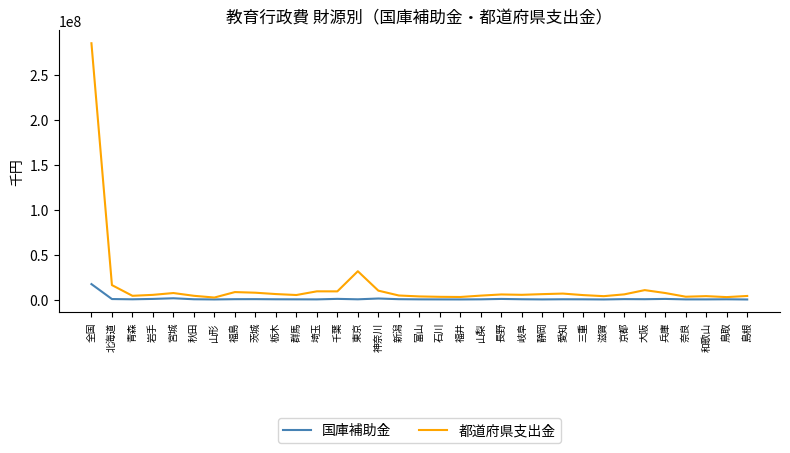

The value of 国庫補助金 at 岐阜 is 291604. True or false?

True